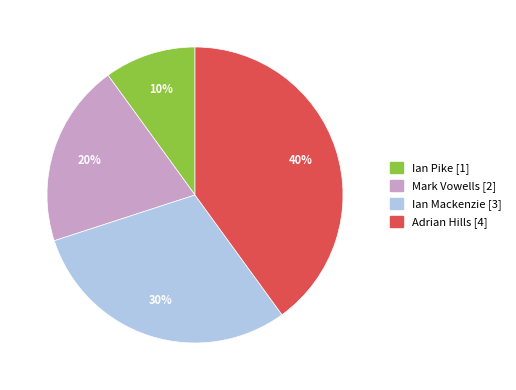

How many slices are in this pie chart?

4